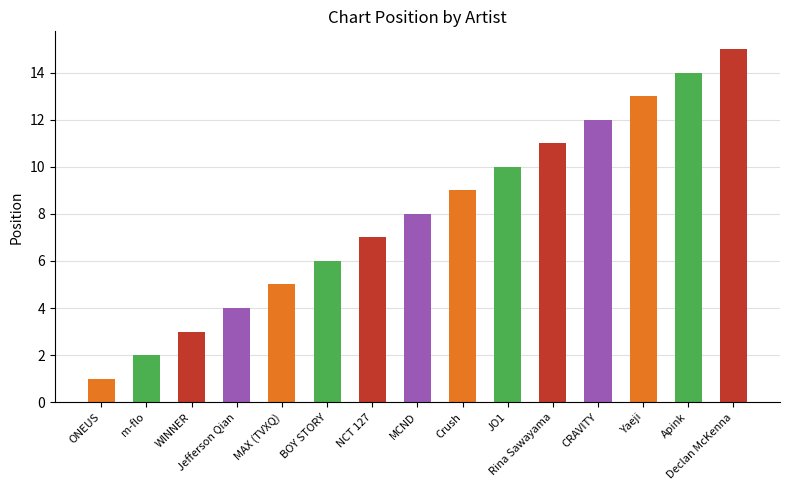

What position from the left is MCND?

8